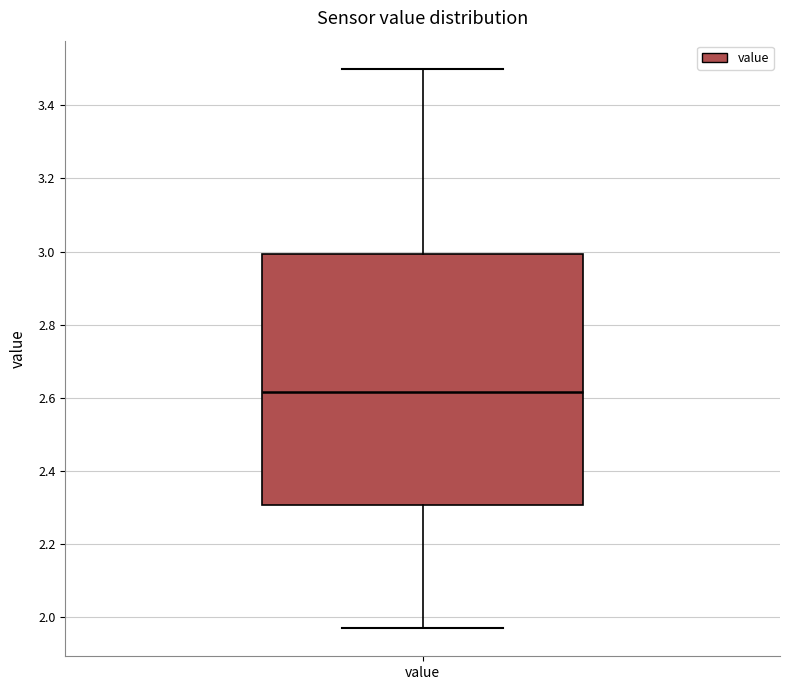

Where is the lower edge of the box for value on the y-axis? The values are not printed on the chart, so give them approximately, as read against the axis.

2.30